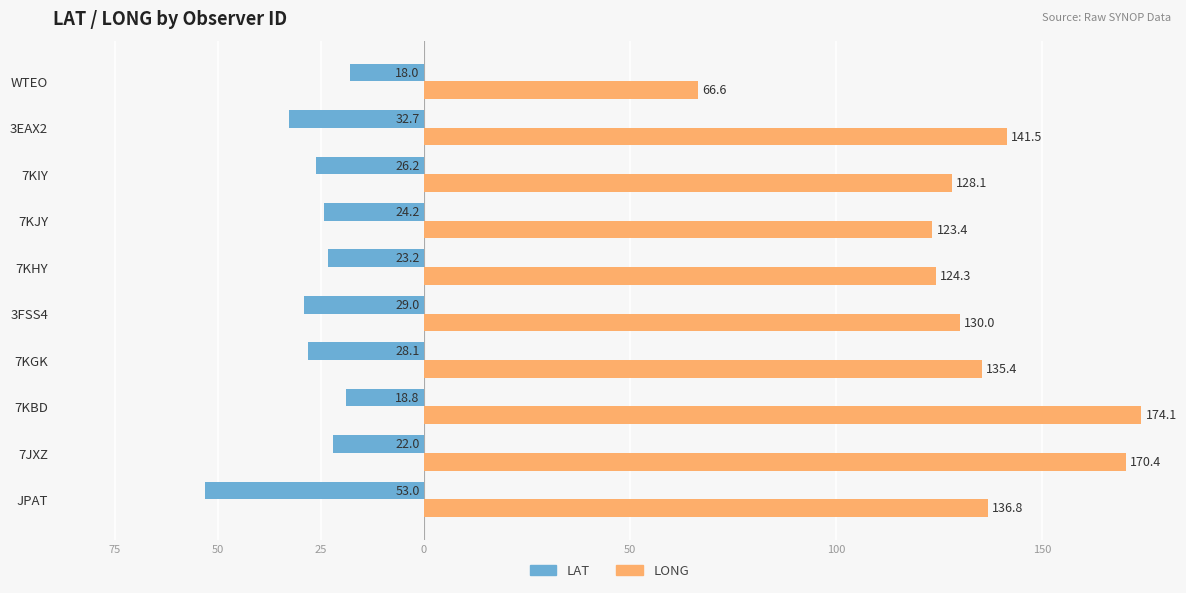

What is the average value of the LONG series?

133.1